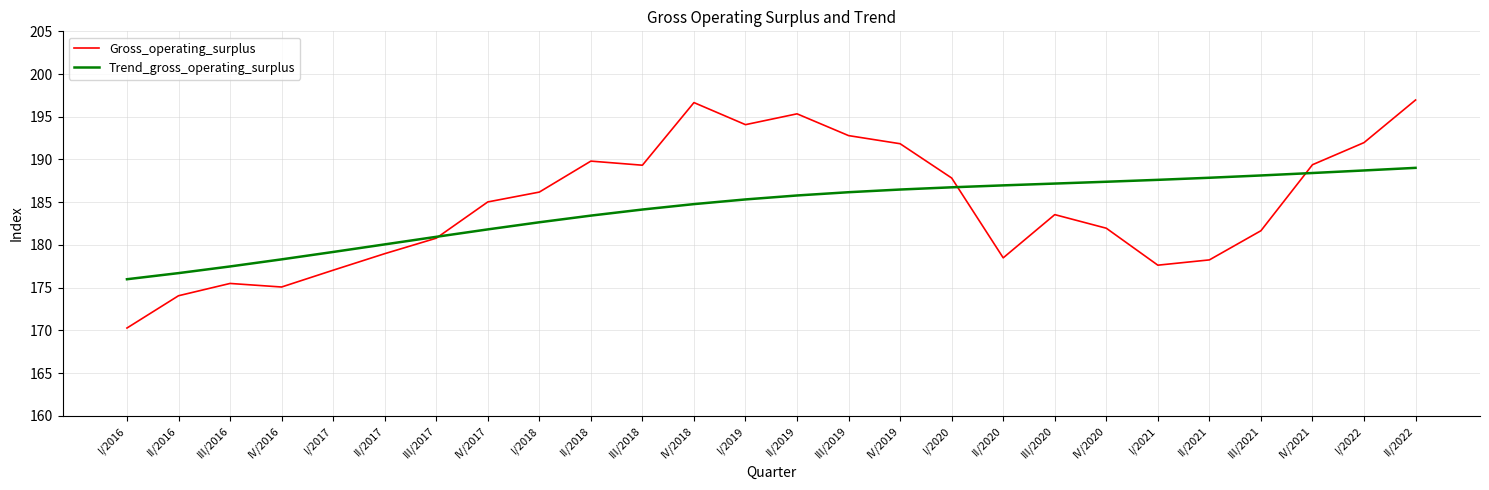

True or false: Gross_operating_surplus has more than 0 interior local peaks.

True